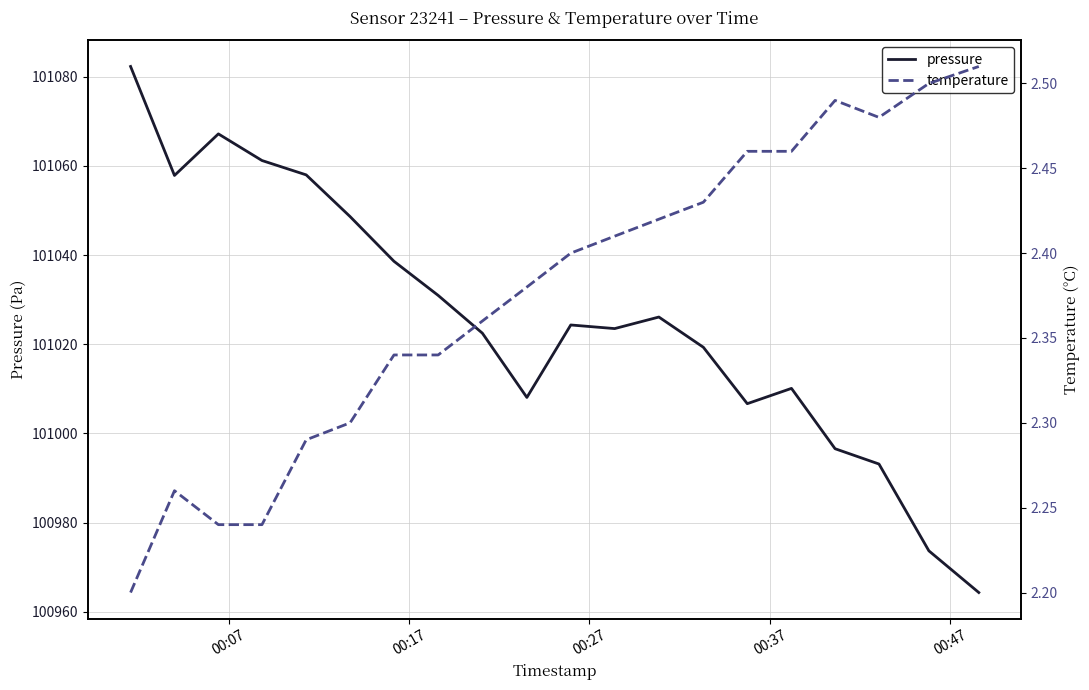

What is the highest value of the pressure series?

101082.3